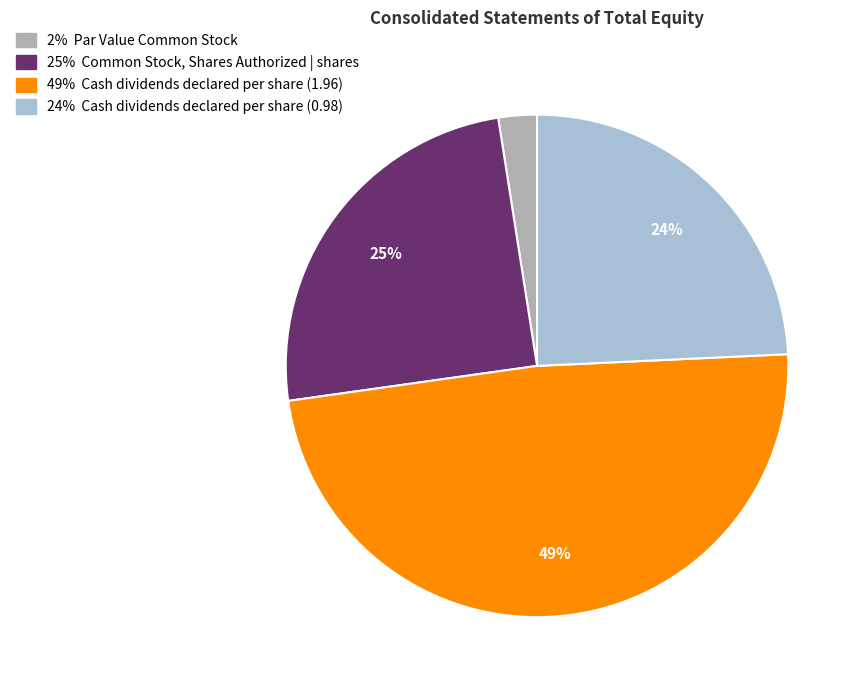

Does any single category account for the majority?

No